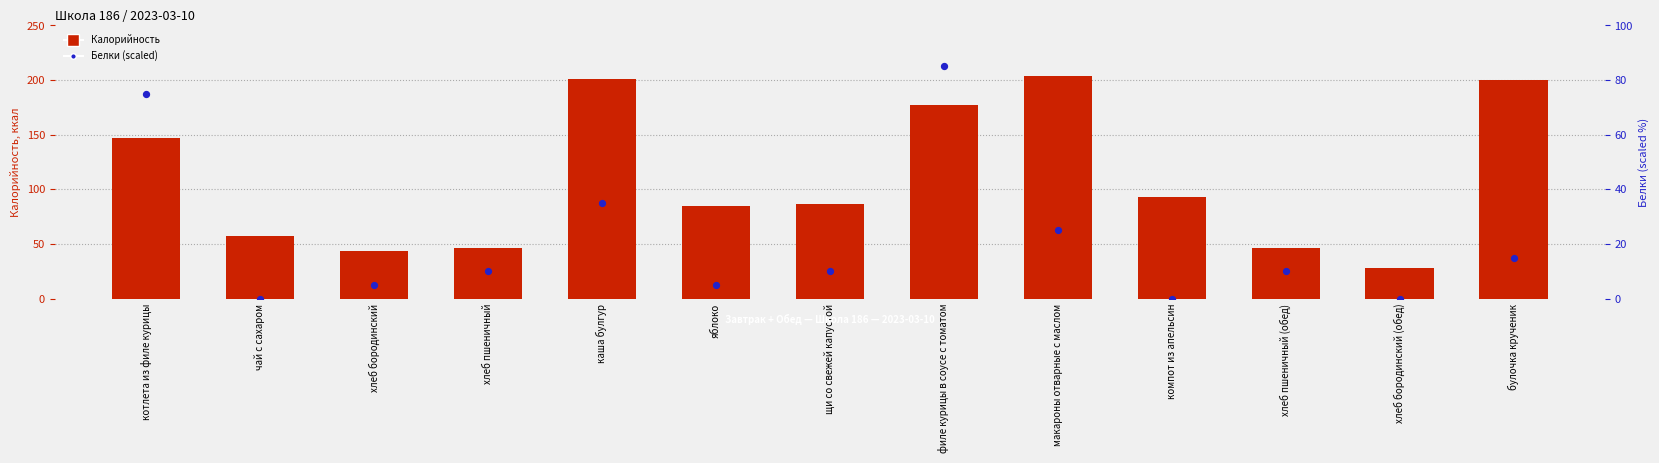

Which series has the largest total across all categories?

Калорийность